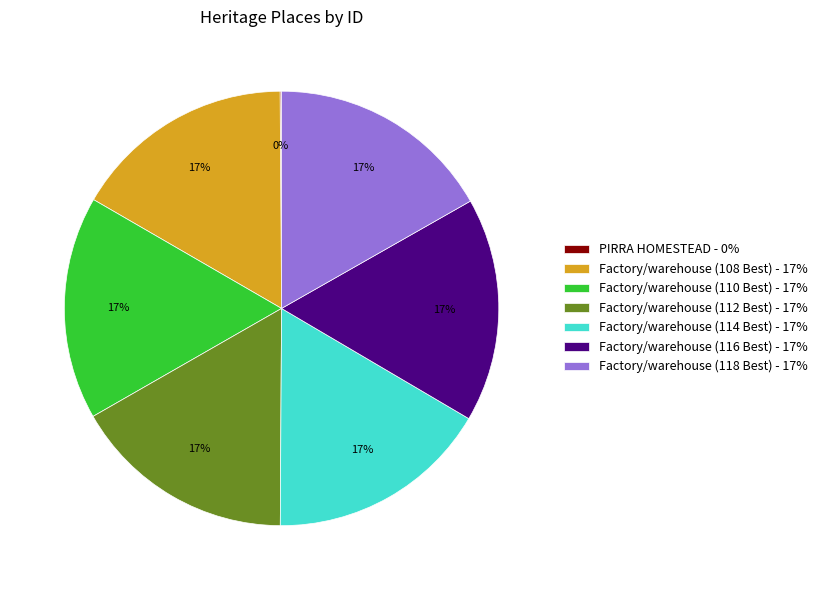

Is there any slice that represents more than half of the pie?

No